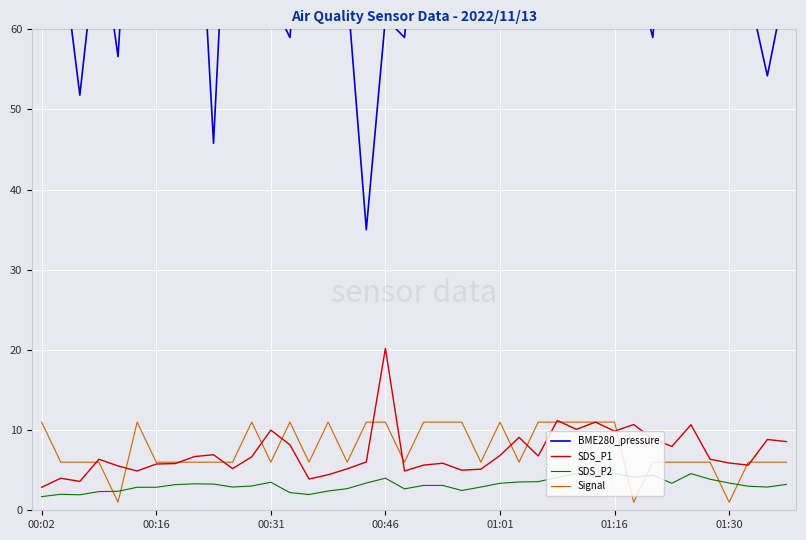

What is the value of the Signal point at the 1st from the left?

11.0